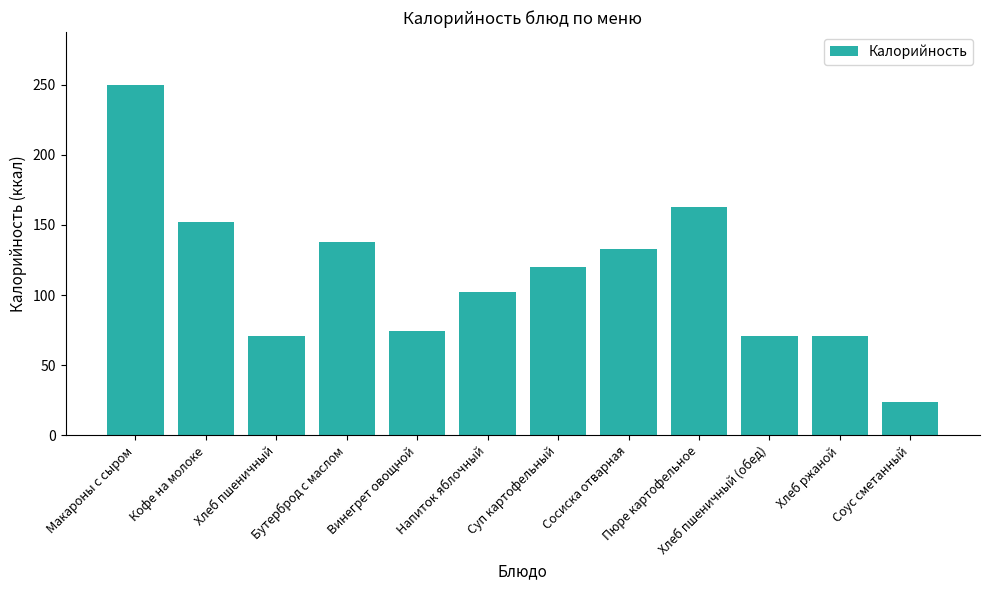

Is it true that the value at Кофе на молоке is 152?

True